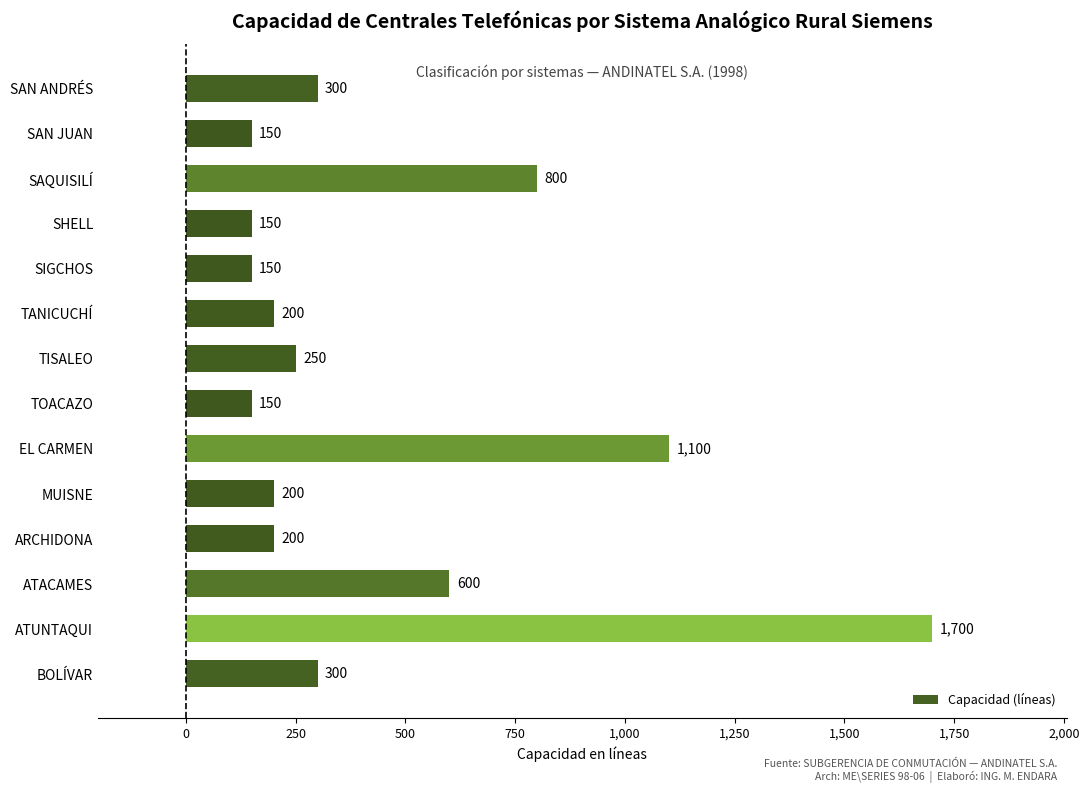

What is the approximate value at MUISNE?

200